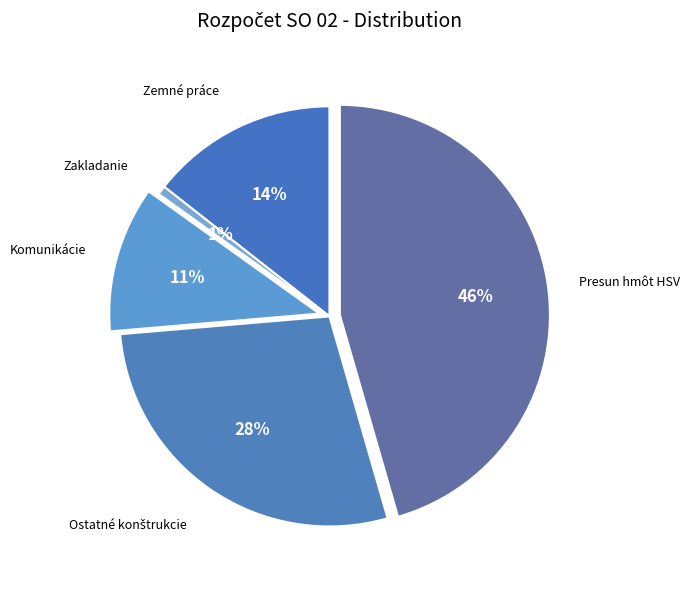

What is the ratio of the value at Zemné práce to the value at Komunikácie?

1.3